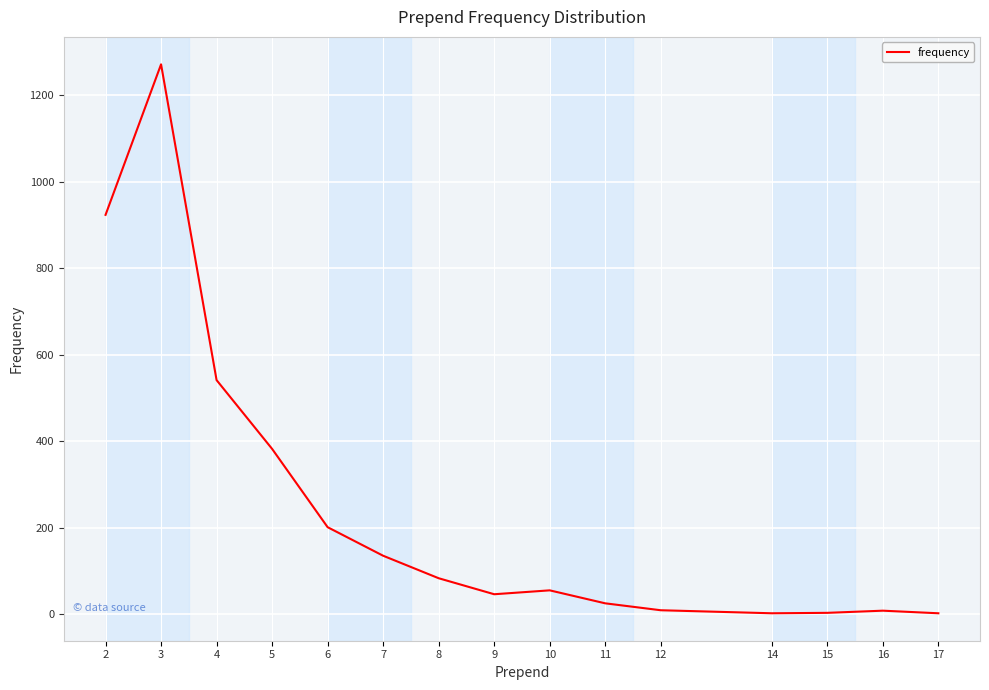

Approximately how many times larger is the value at 4 compared to 10?

9.8